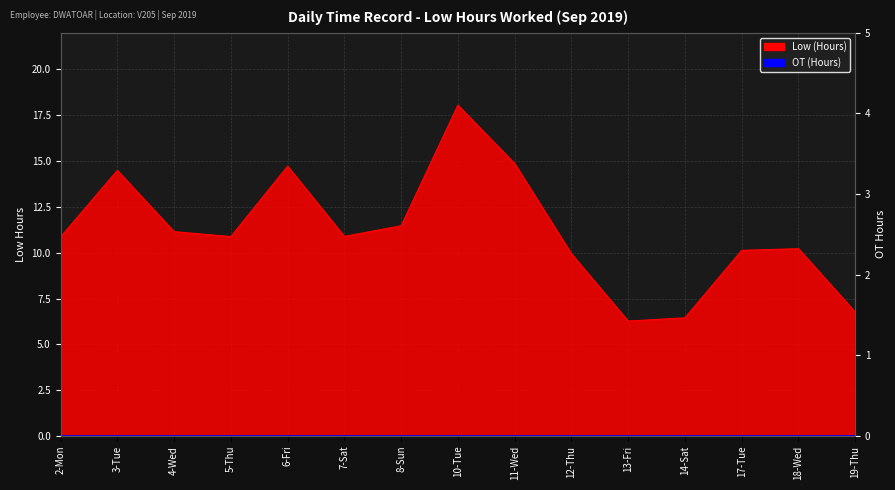

What is the maximum value shown in the chart?

18.1